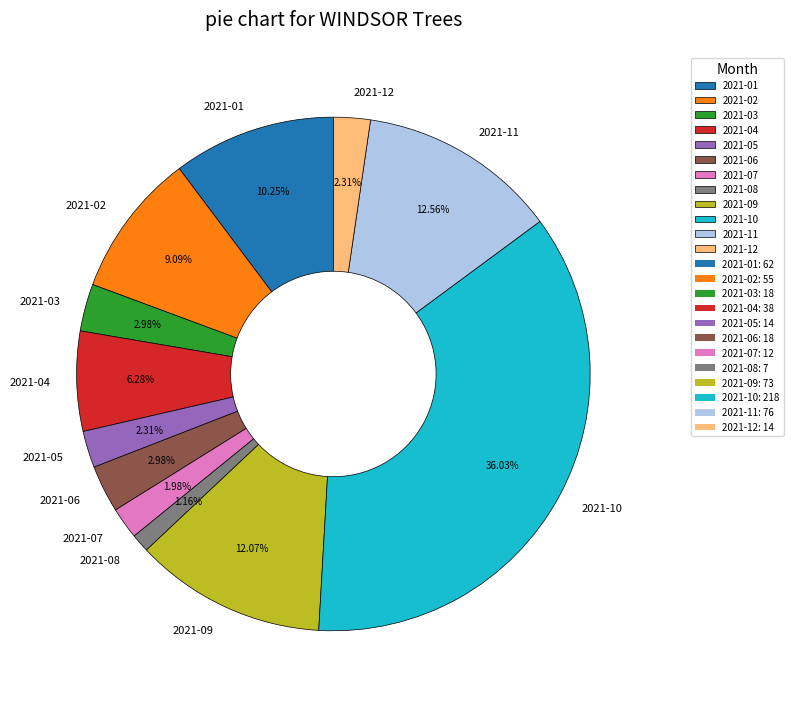

To the nearest percent, what is the difference between the 2021-10 and 2021-01 slice percentages?

26%